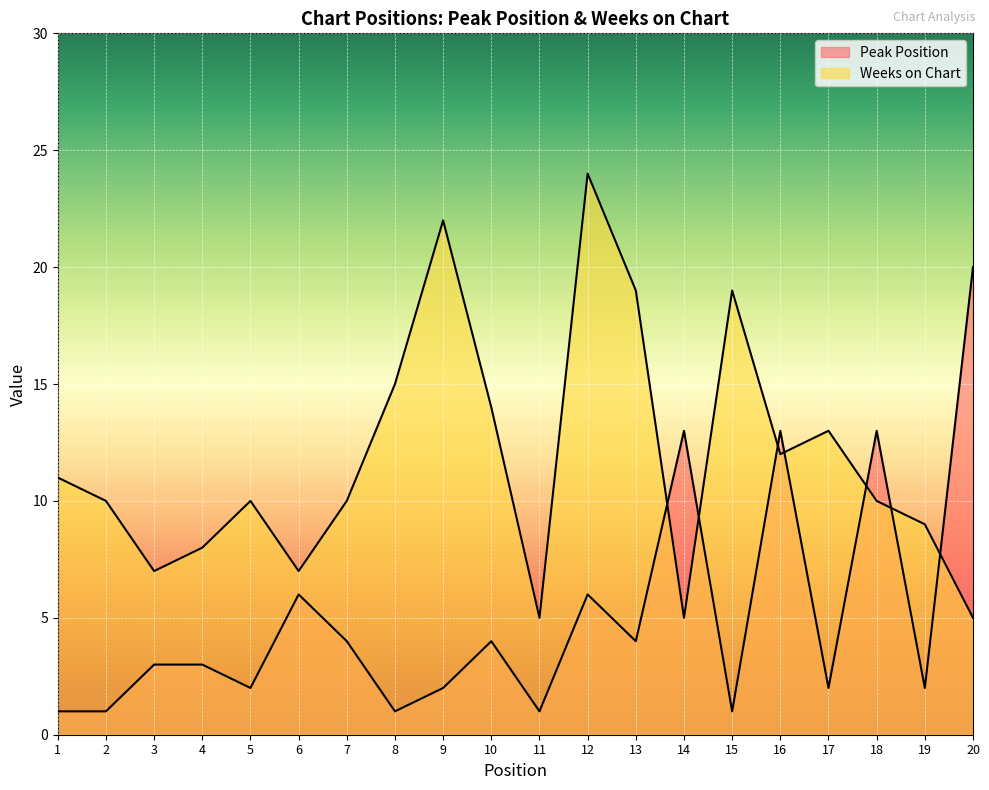

What is the spread (max minus min) of values at 11?

4